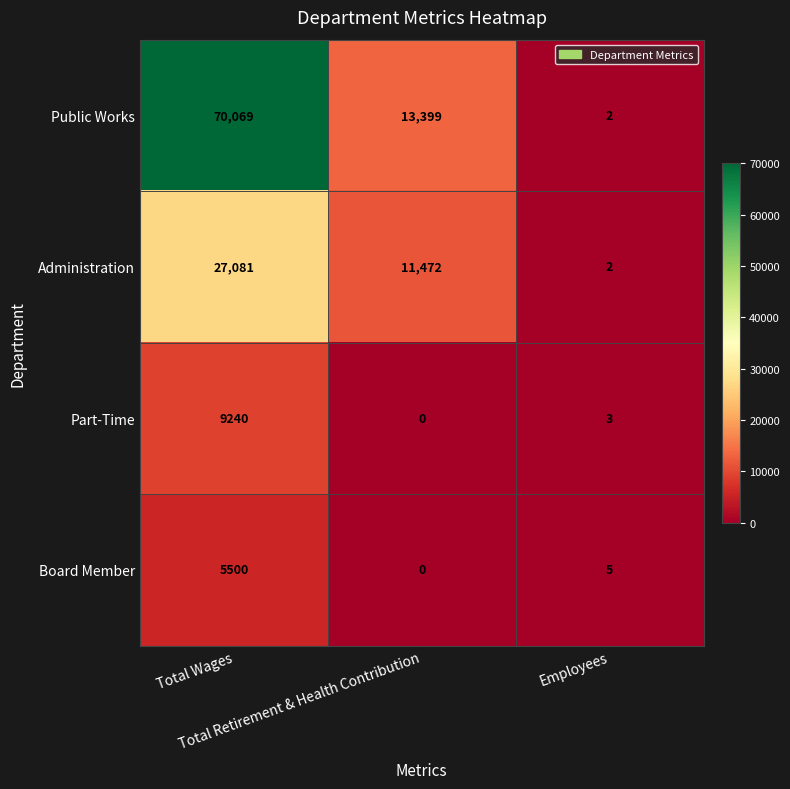

Which series has the largest range (max minus min)?

Public Works